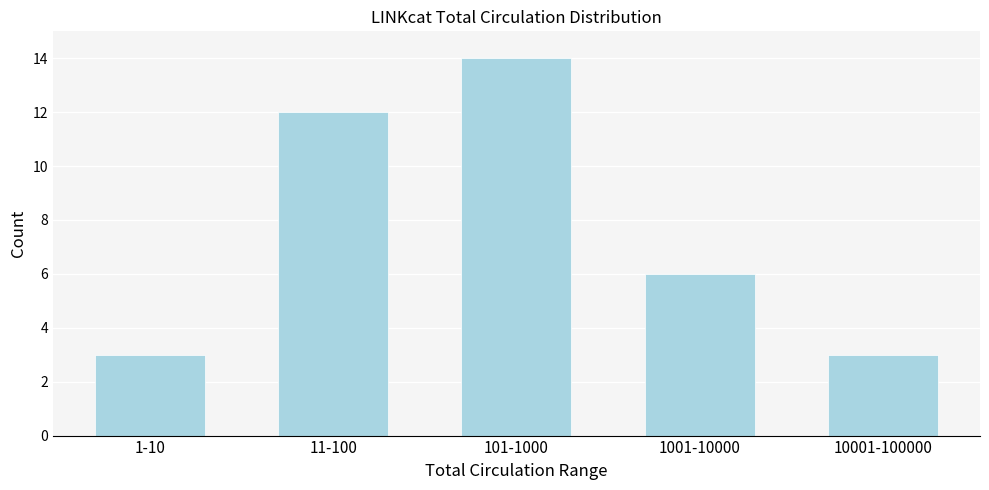

Reading right to left, extract all data points from this chart.

3	6	14	12	3